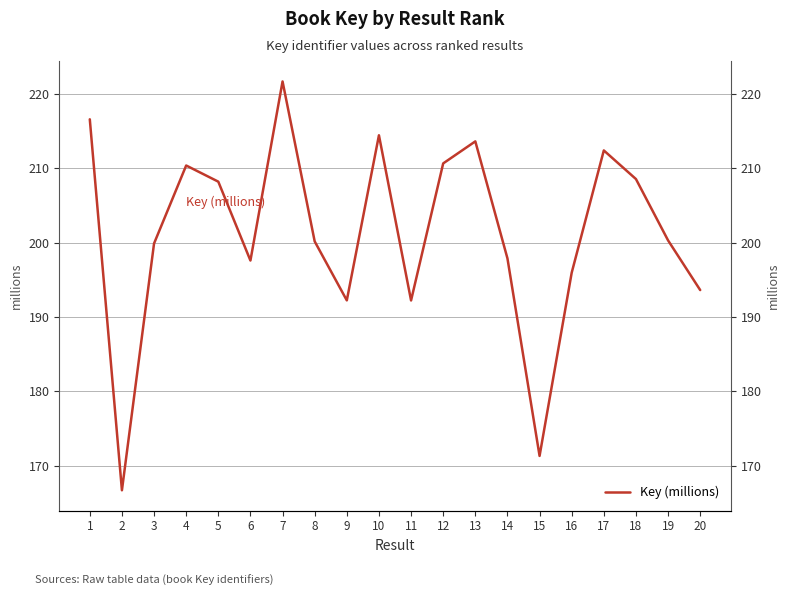

How many categories are shown in the chart?

20